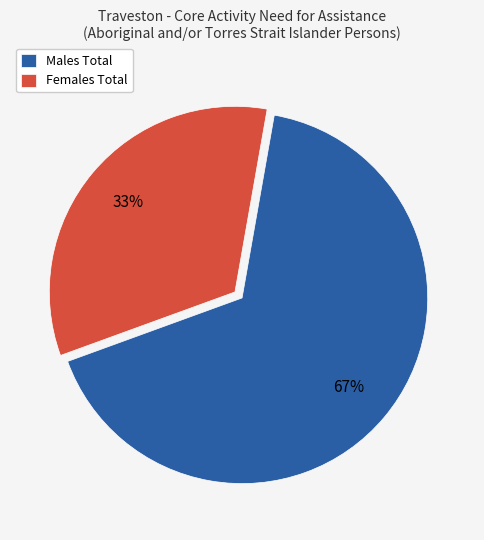

To the nearest percent, what is the average slice percentage?

50%